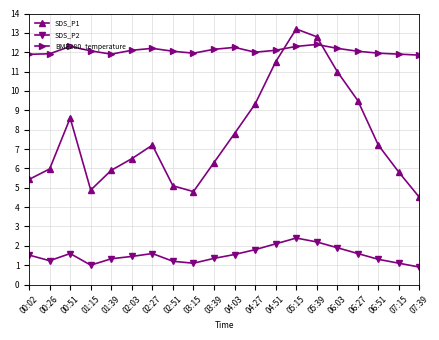

The value of SDS_P2 at 01:15 is 1.6. True or false?

False